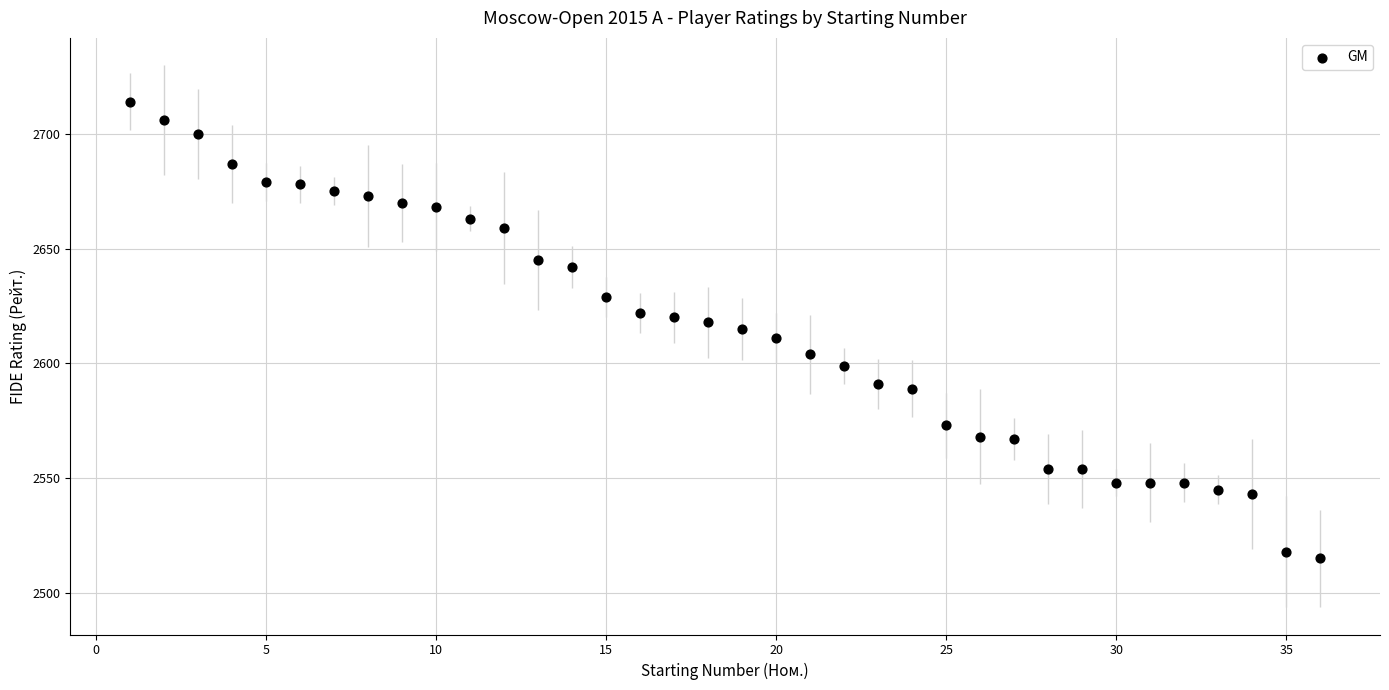

What is the range of X values (max minus min)?

35